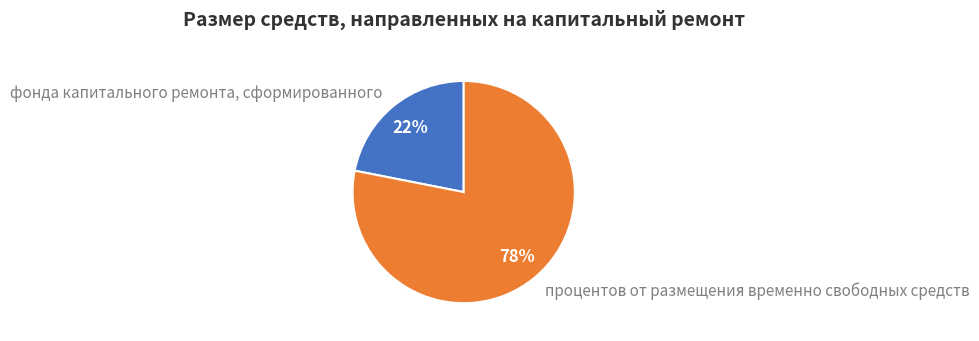

Do процентов от размещения временно свободных средств and фонда капитального ремонта, сформированного together represent more than half of the pie?

Yes